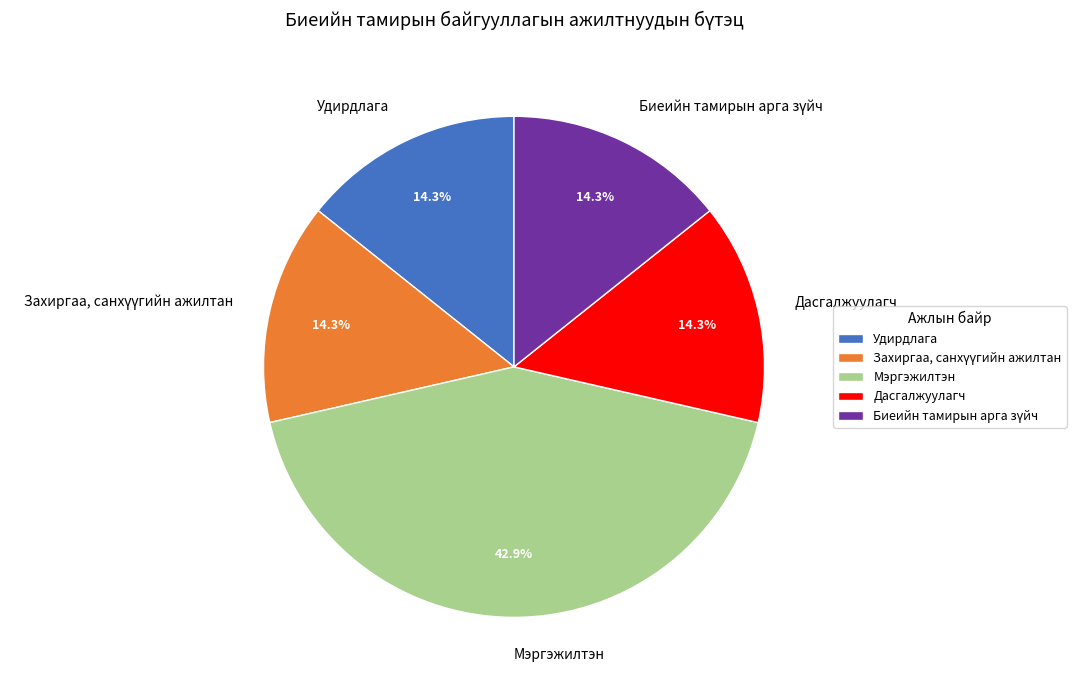

How many slices are in this pie chart?

5